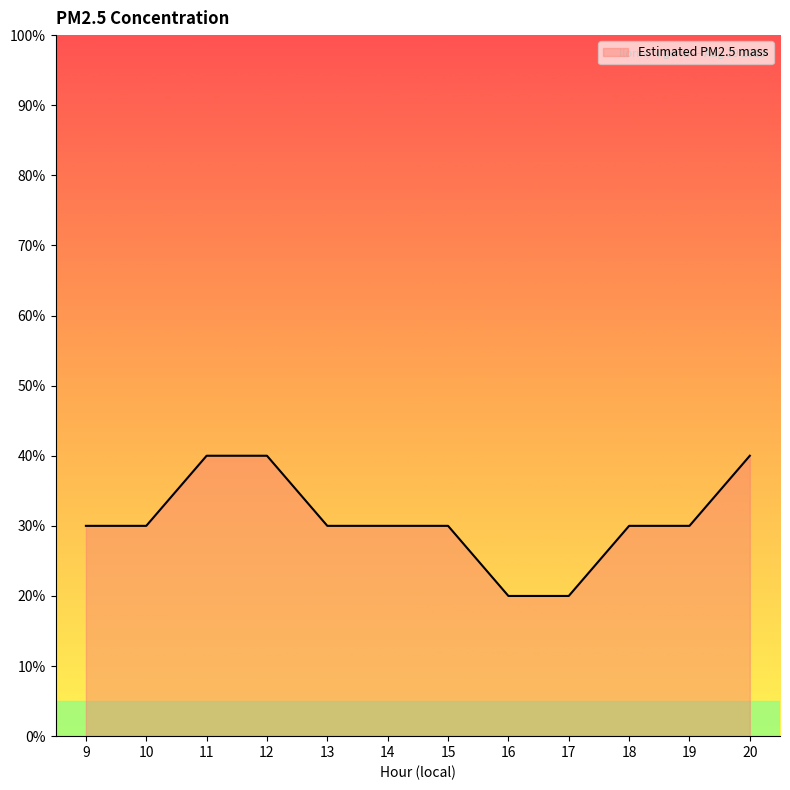

What is the maximum value shown in the chart?

0.4